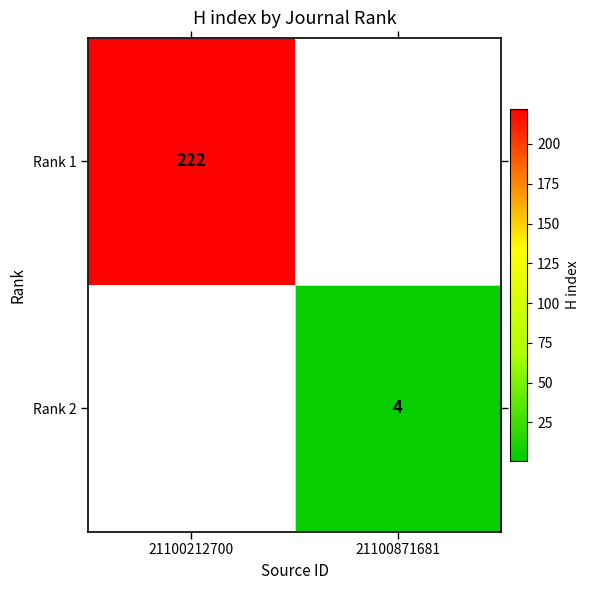

Is the value of Rank 1 at 21100212700 greater than the value of Rank 2 at 21100871681?

Yes